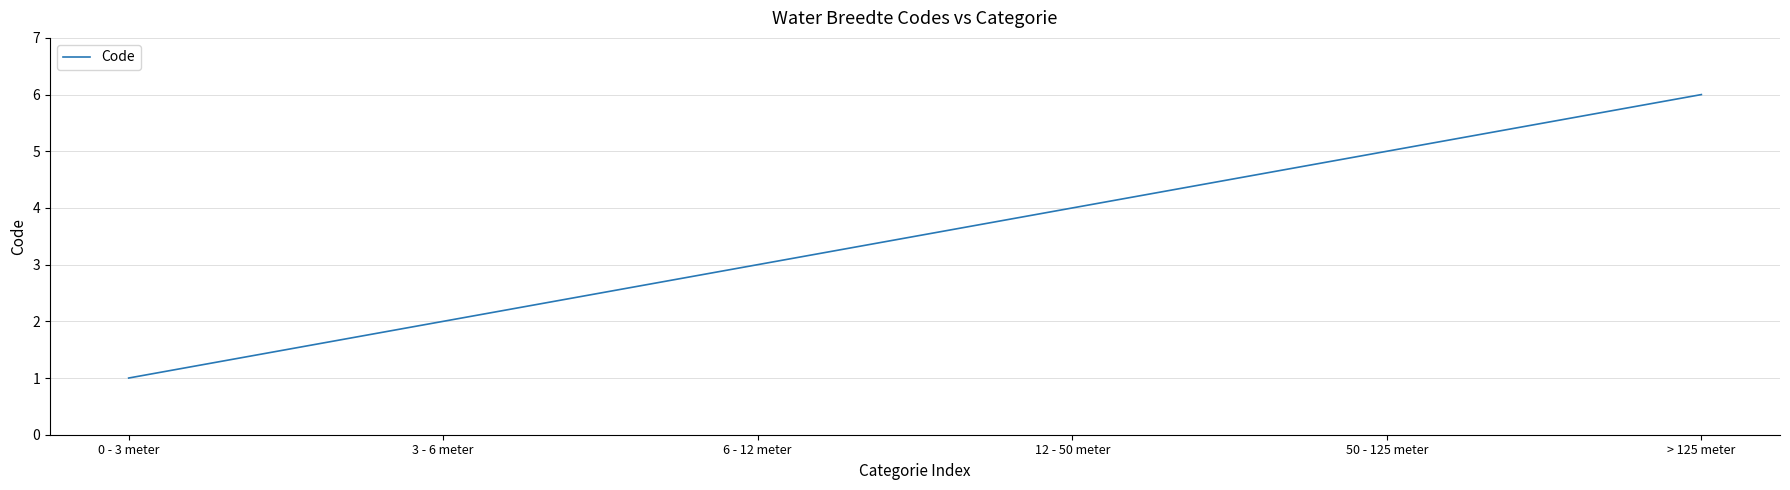

What is the average value?

4